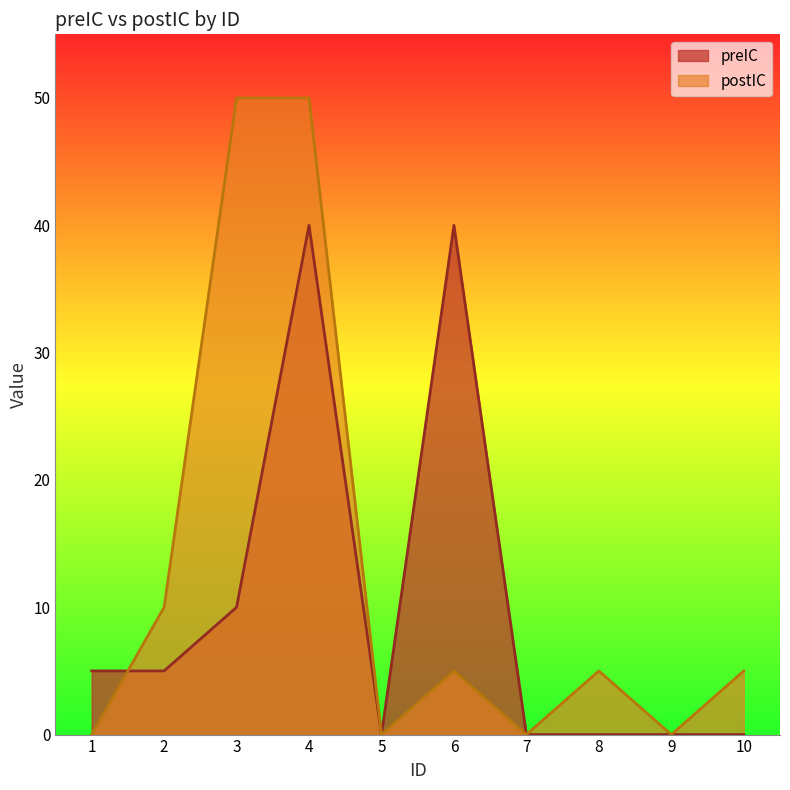

Rank the series by their average value, from highest to lowest.

postIC, preIC